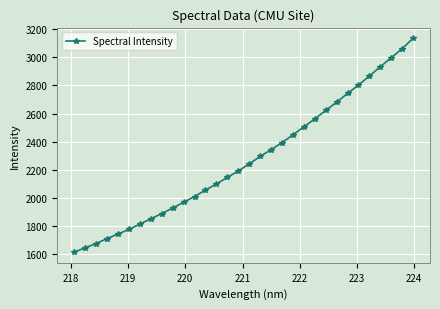

What is the value of the 4th point from the left?

1712.9